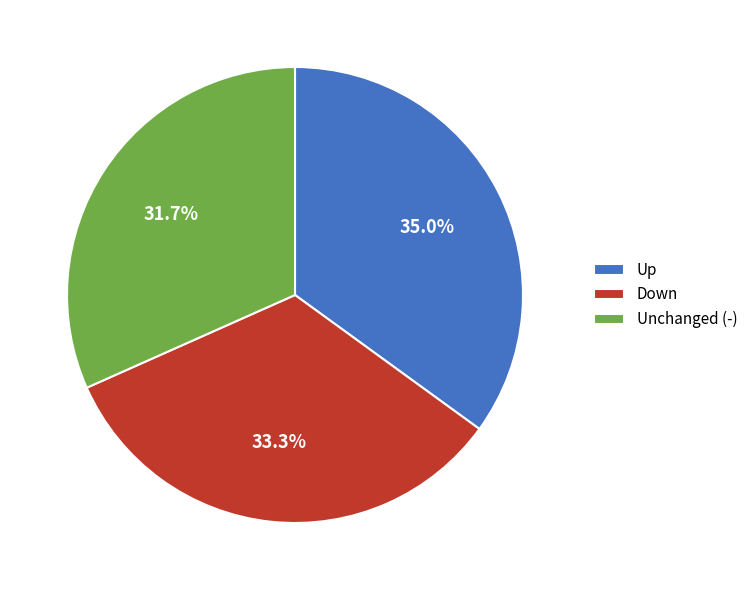

Which slice is the smallest?

Unchanged (-)